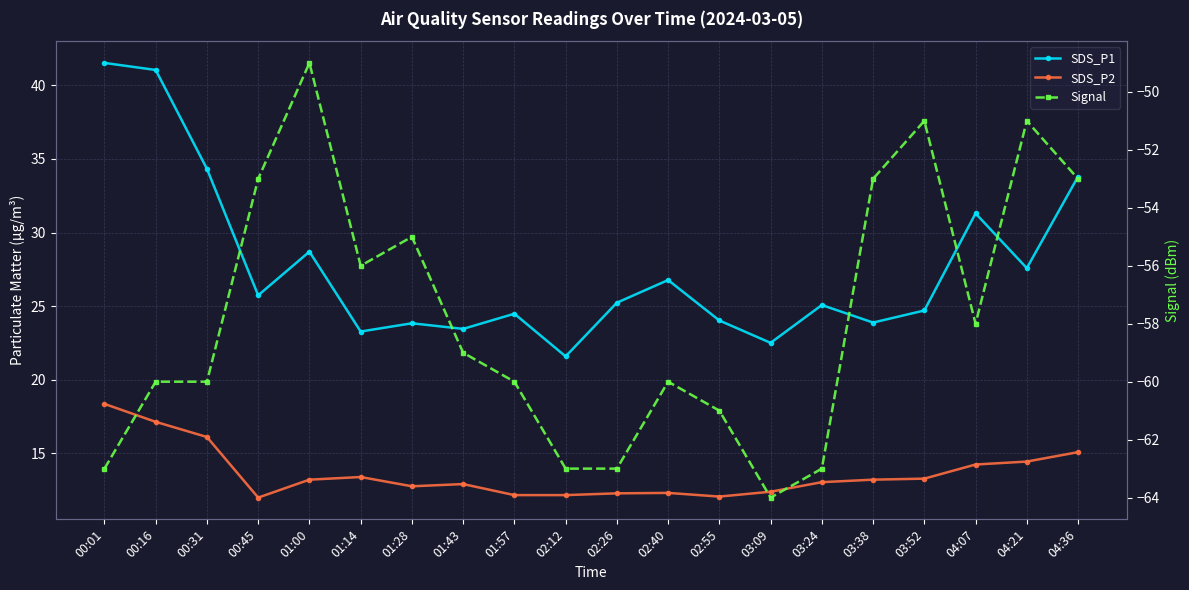

What is the difference between the SDS_P1 values at 02:12 and 02:26?

3.7